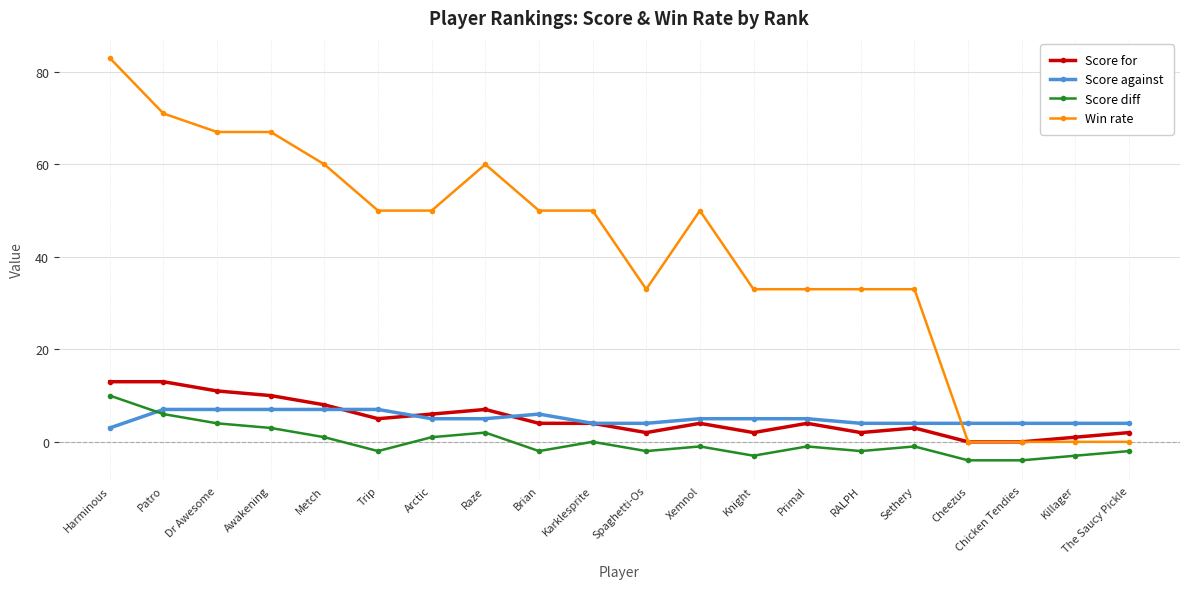

Reading left to right, transcribe all the data shown in this chart.

Score for: 13	13	11	10	8	5	6	7	4	4	2	4	2	4	2	3	0	0	1	2
Score against: 3	7	7	7	7	7	5	5	6	4	4	5	5	5	4	4	4	4	4	4
Score diff: 10	6	4	3	1	-2	1	2	-2	0	-2	-1	-3	-1	-2	-1	-4	-4	-3	-2
Win rate: 83	71	67	67	60	50	50	60	50	50	33	50	33	33	33	33	0	0	0	0